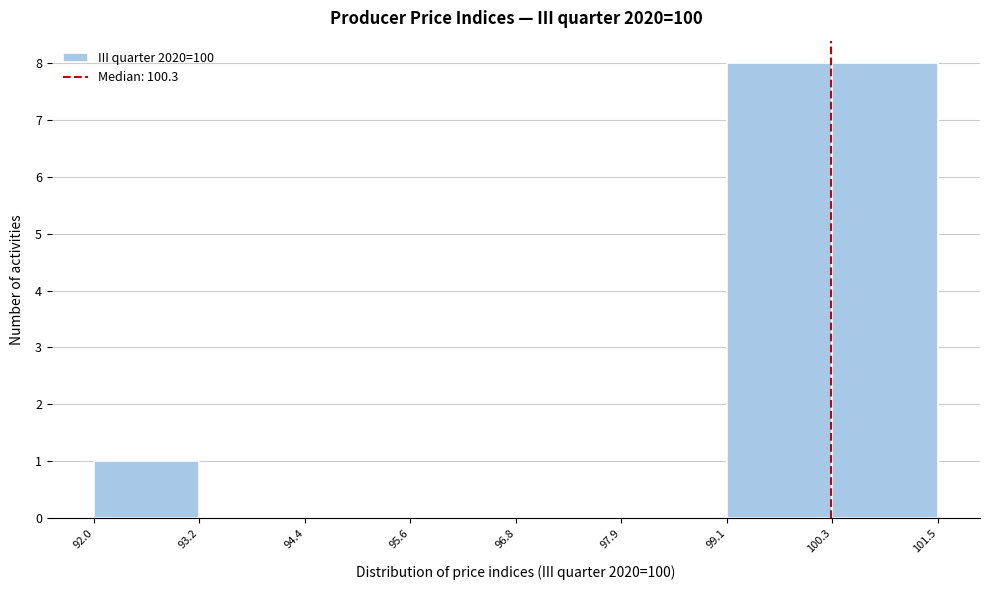

Reading left to right, transcribe this chart: for each bar, give the range it covers on the x-axis and its height. The values are not printed on the chart, so give them approximately, as read against the axis.

92.0 to 93.2: 1
93.2 to 94.4: 0
94.4 to 95.6: 0
95.6 to 96.8: 0
96.8 to 97.9: 0
97.9 to 99.1: 0
99.1 to 100.3: 8
100.3 to 101.5: 8